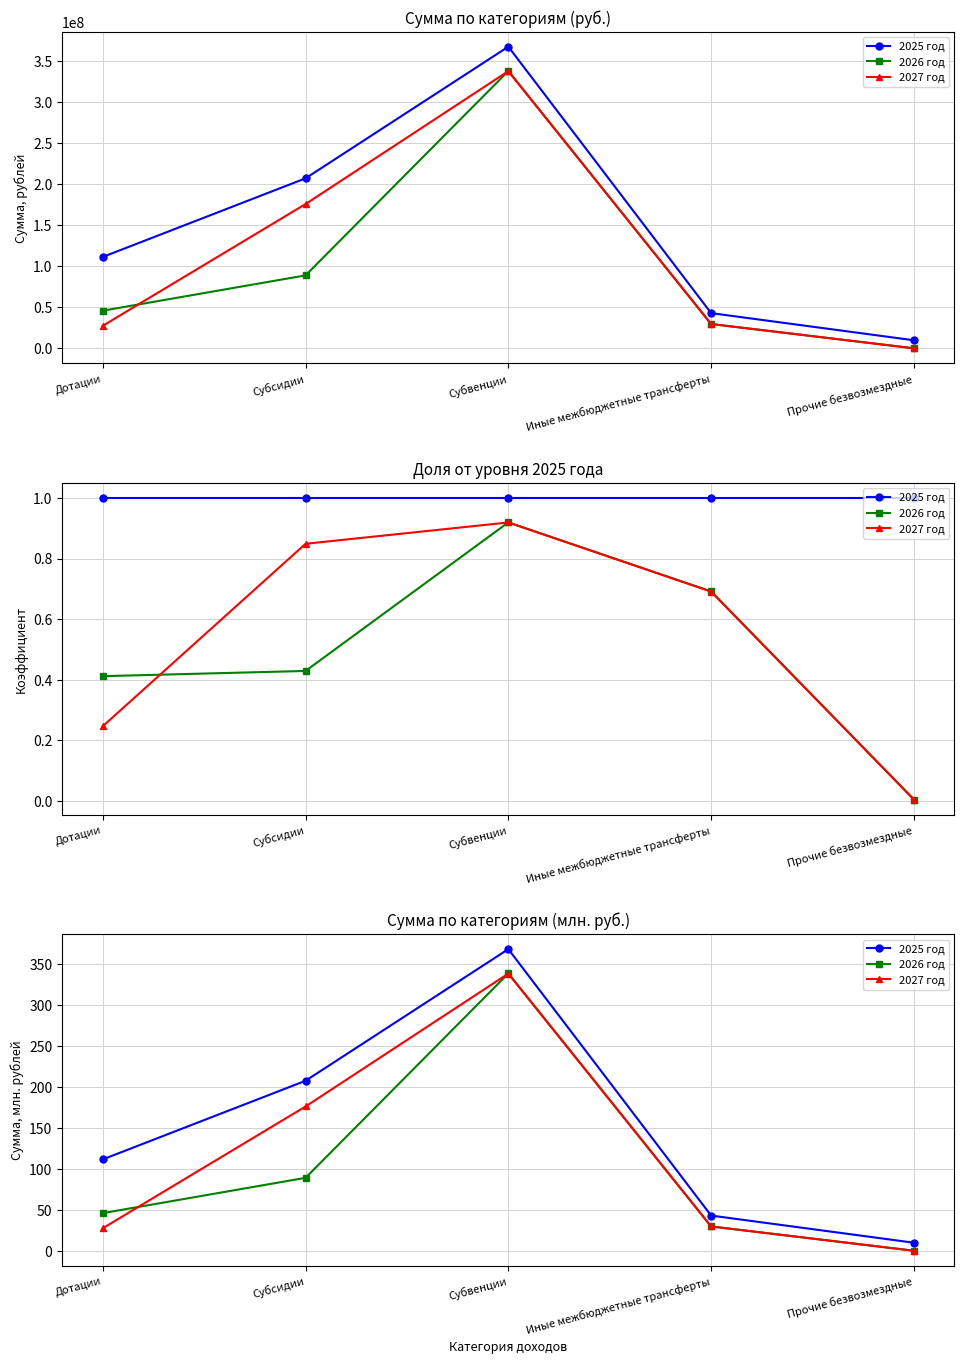

Which category has the lowest value in the 2027 год series?

Прочие безвозмездные